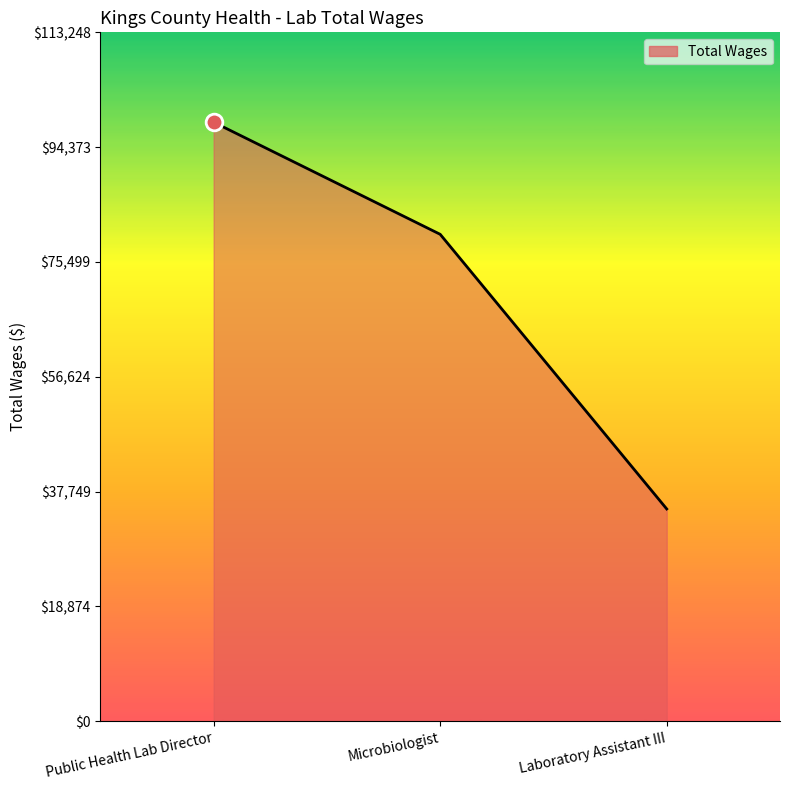

How many values are between 34906 and 98477?

3